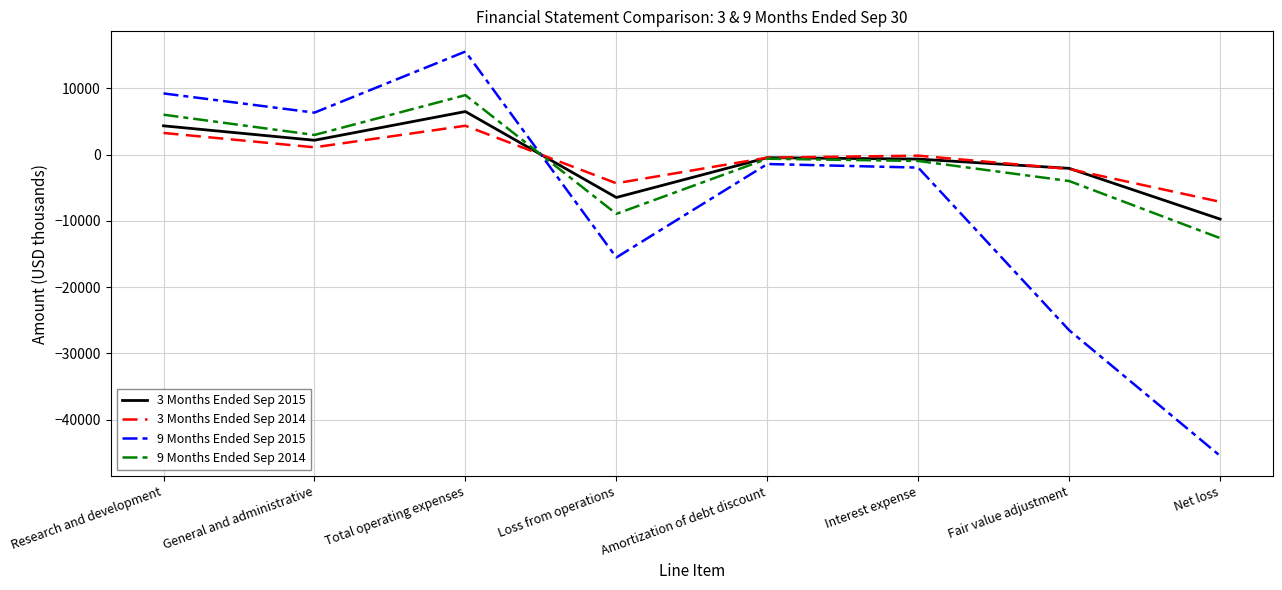

Between Total operating expenses and Loss from operations, which series saw the biggest shift?

9 Months Ended Sep 2015